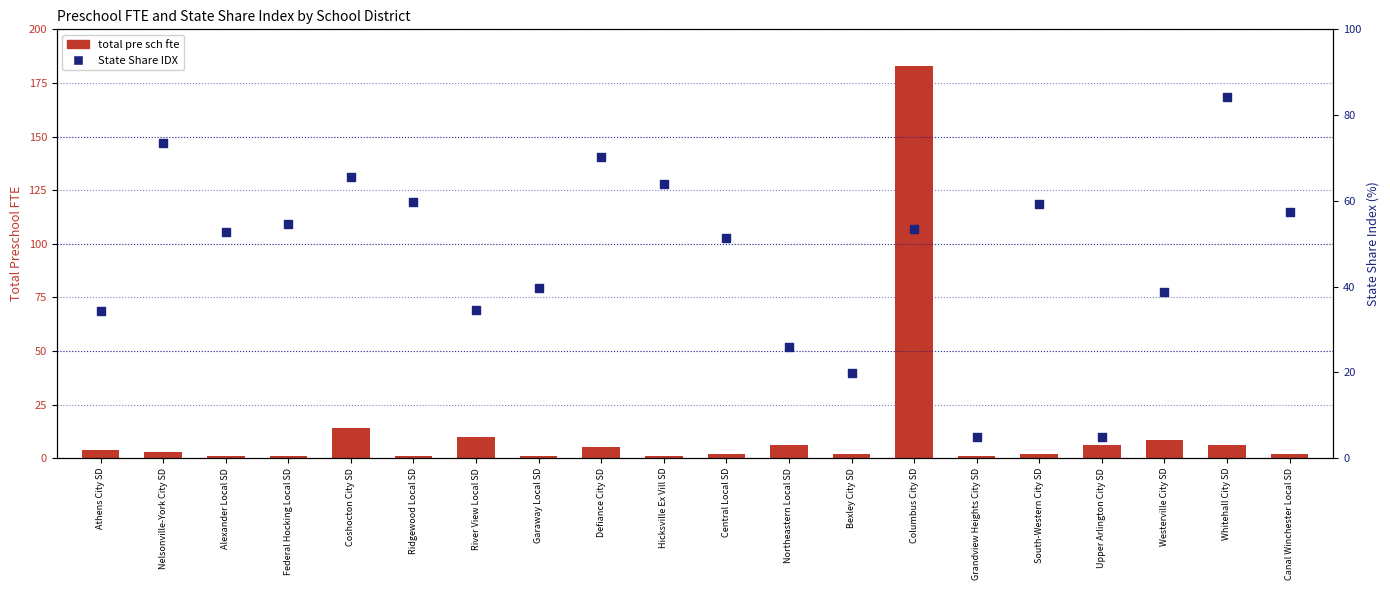

At how many categories does at least one series exceed 125?

1